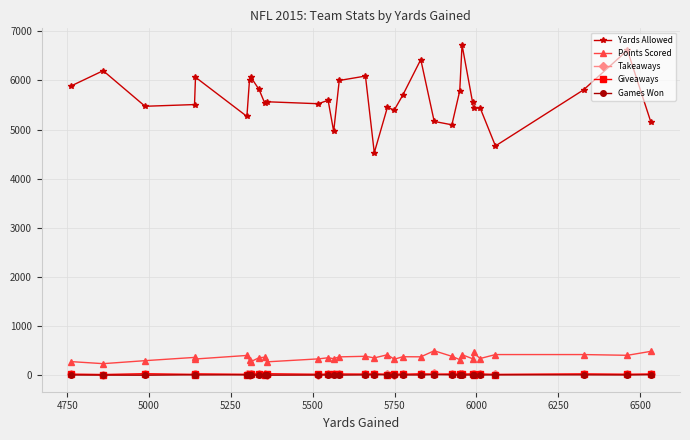

What is the maximum value for Giveaways?

33